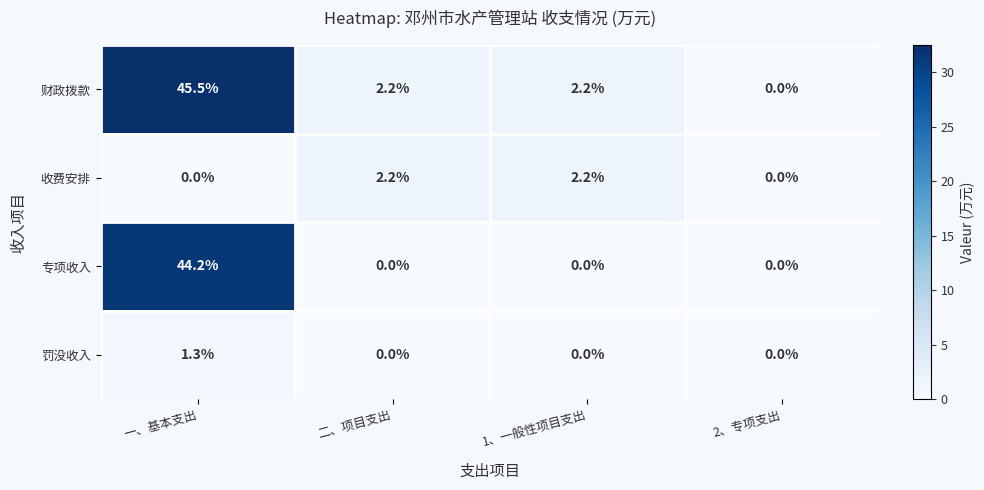

What is the difference between the maximum and minimum values in the 财政拨款 series?

45.5